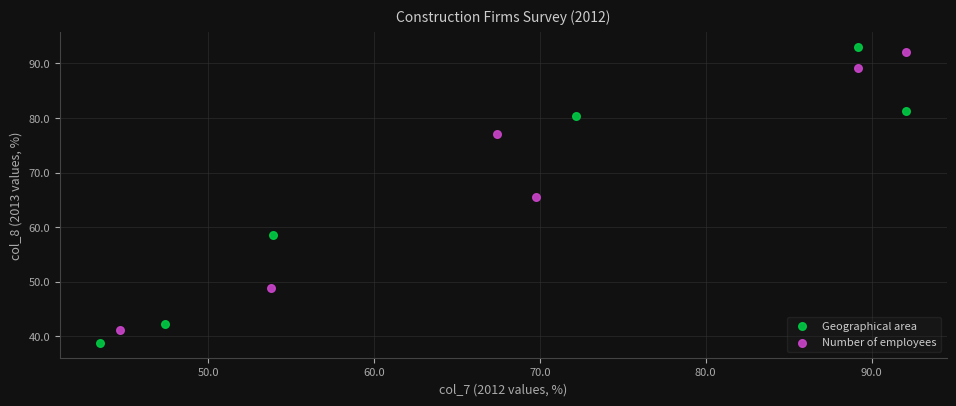

Which series contains the lowest Y value?

Geographical area